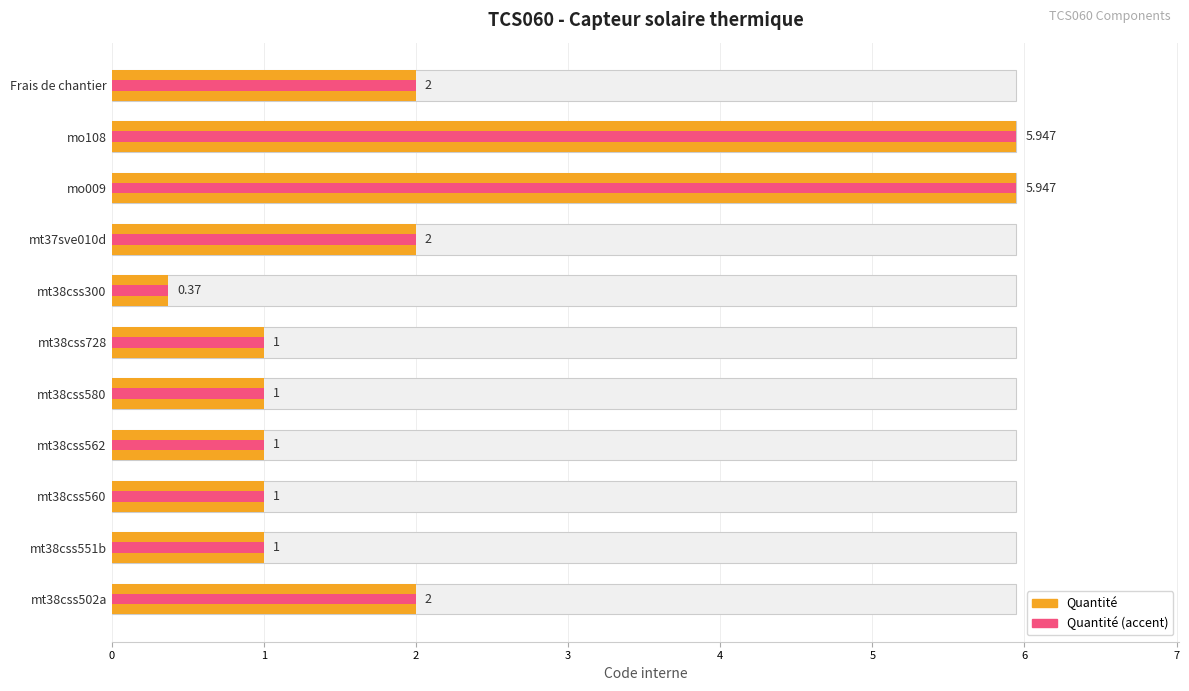

What is the maximum value shown in the chart?

5.9